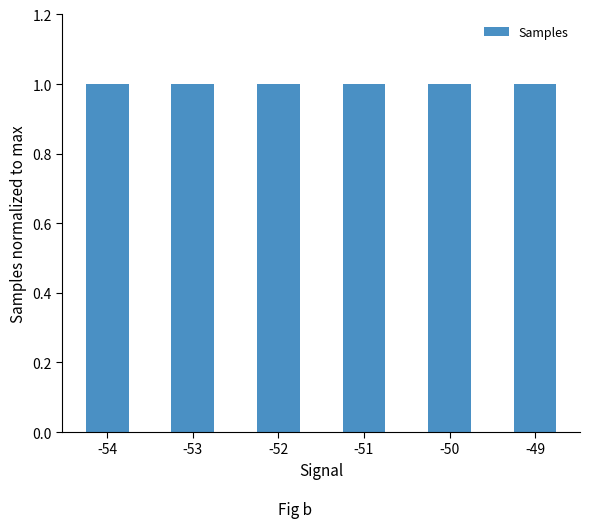

The chart shows a value of 1.0 at -49. True or false?

True